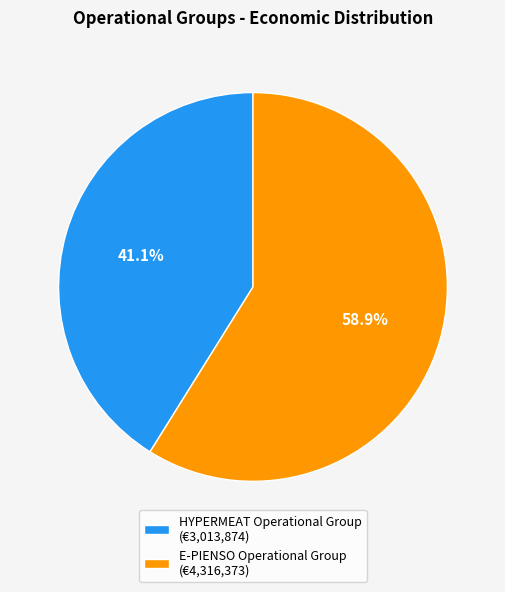

To the nearest percent, what percentage of the pie is HYPERMEAT Operational Group?

41%